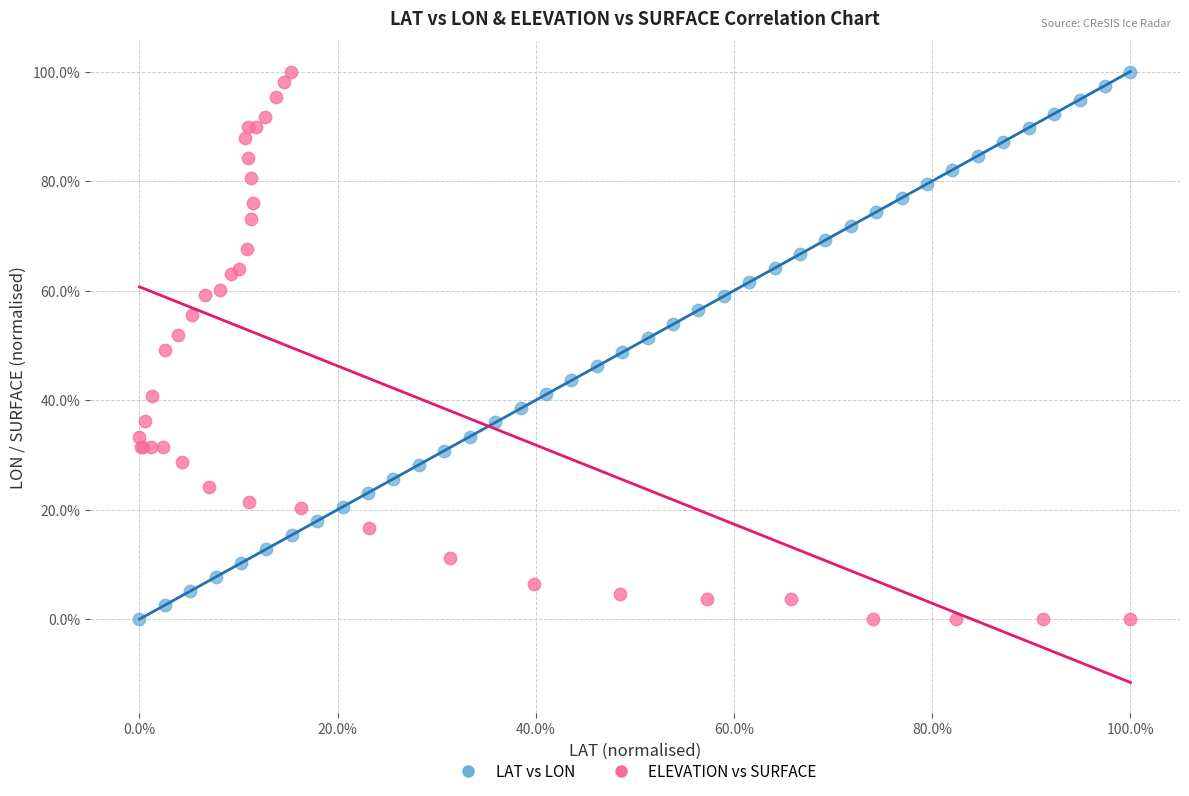

What are all the series names shown in the legend?

LAT vs LON, ELEVATION vs SURFACE